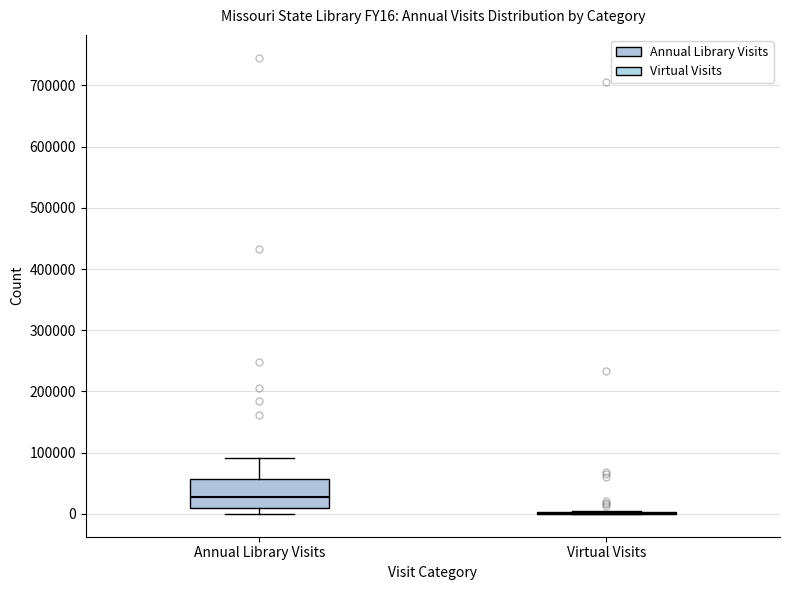

Reading left to right, transcribe this box plot: for each box, give where its median line is, the range the box spans, and where its two whiskers end, as read against the y-axis. The values are not printed on the chart, so give them approximately, as read against the axis.

Annual Library Visits: median 30000, box 10000 to 60000, whiskers 0 to 90000
Virtual Visits: box collapsed to a line at 0, whiskers 0 to 10000